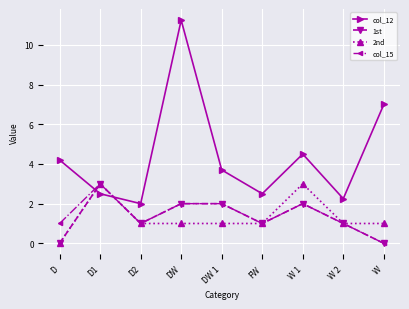

How many lines are shown in the chart?

4